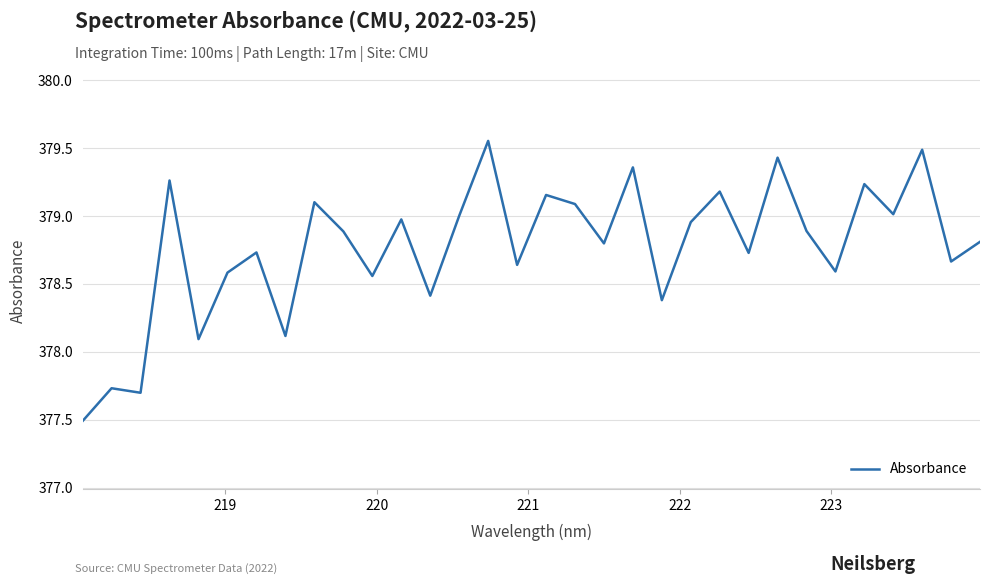

How many series are shown in this chart?

1